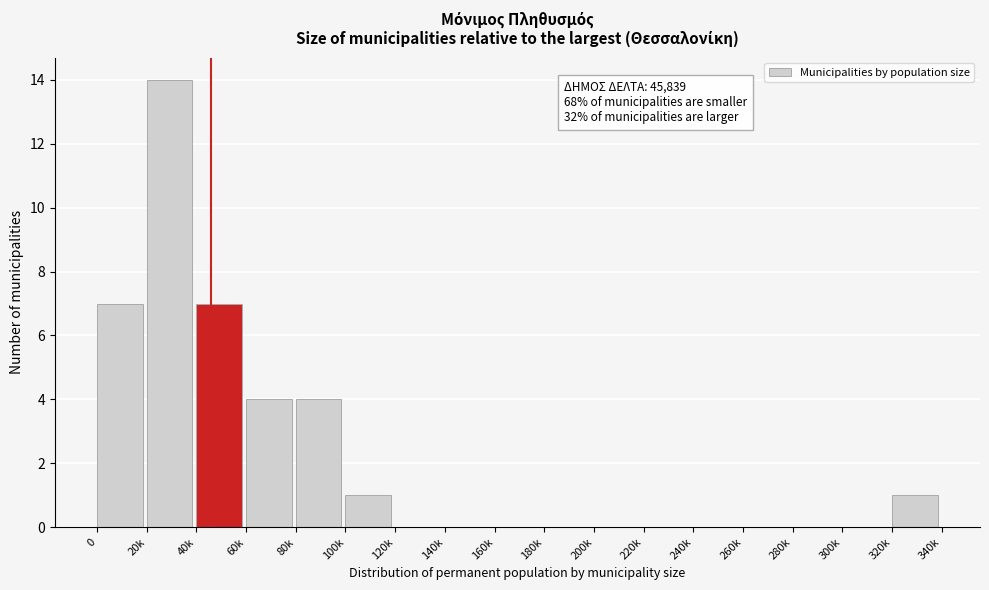

Reading left to right, transcribe all the data shown in this chart.

0=7	20k=14	40k=7	60k=4	80k=4	100k=1	120k=0	140k=0	160k=0	180k=0	200k=0	220k=0	240k=0	260k=0	280k=0	300k=0	320k=1